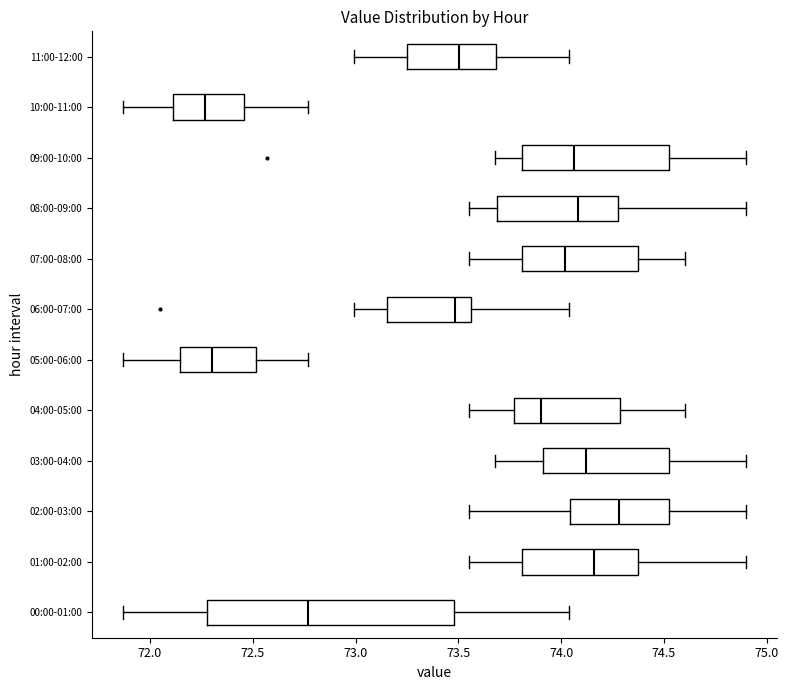

Reading bottom to top, read every box against the x-axis: the position of its median line, the range the box covers, and the ends of its whiskers. The values are not printed on the chart, so give them approximately, as read against the axis.

00:00-01:00: median 72.75, box 72.30 to 73.50, whiskers 71.85 to 74.05
01:00-02:00: median 74.15, box 73.80 to 74.35, whiskers 73.55 to 74.90
02:00-03:00: median 74.30, box 74.05 to 74.55, whiskers 73.55 to 74.90
03:00-04:00: median 74.10, box 73.90 to 74.55, whiskers 73.70 to 74.90
04:00-05:00: median 73.90, box 73.75 to 74.30, whiskers 73.55 to 74.60
05:00-06:00: median 72.30, box 72.15 to 72.50, whiskers 71.85 to 72.75
06:00-07:00: median 73.50, box 73.15 to 73.55, whiskers 73.00 to 74.05
07:00-08:00: median 74.00, box 73.80 to 74.35, whiskers 73.55 to 74.60
08:00-09:00: median 74.10, box 73.70 to 74.30, whiskers 73.55 to 74.90
09:00-10:00: median 74.05, box 73.80 to 74.55, whiskers 73.70 to 74.90
10:00-11:00: median 72.25, box 72.10 to 72.45, whiskers 71.85 to 72.75
11:00-12:00: median 73.50, box 73.25 to 73.70, whiskers 73.00 to 74.05